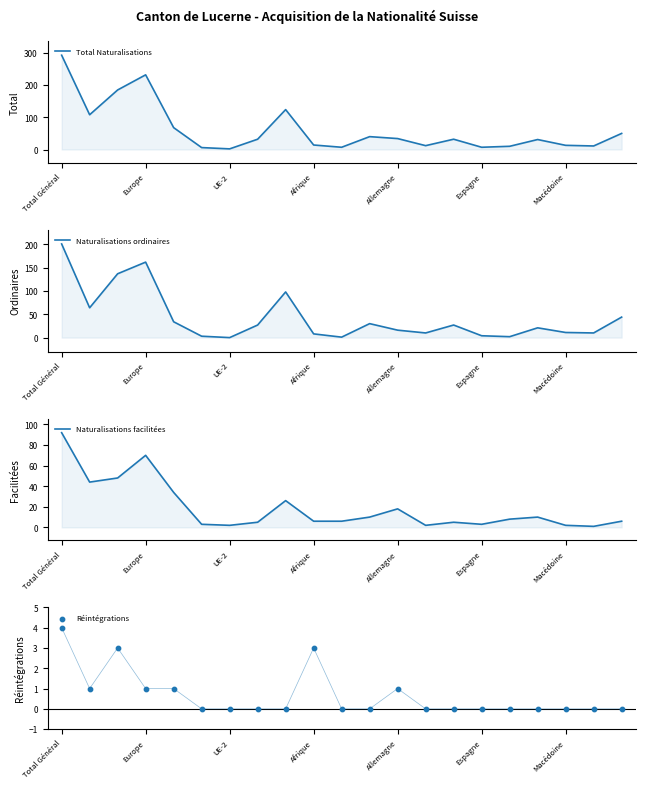

Which series contains the highest Y value?

Total Naturalisations